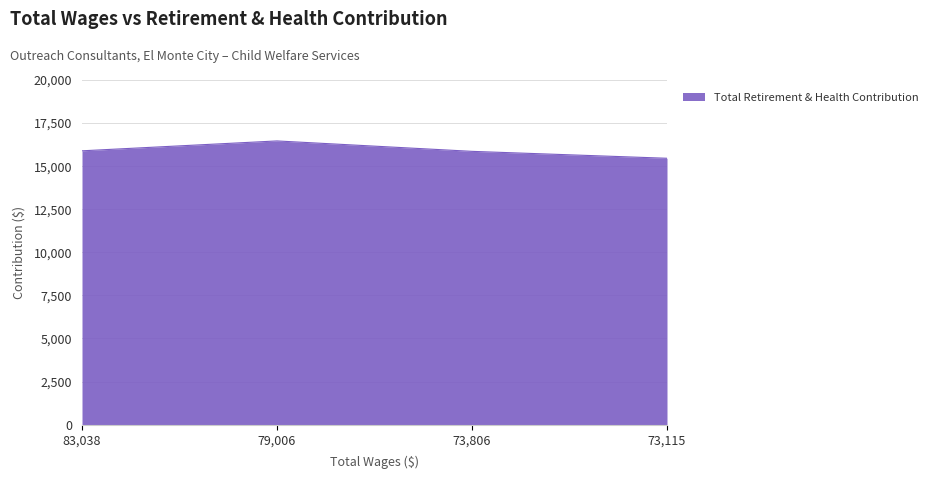

What is the sum of all values?

63614